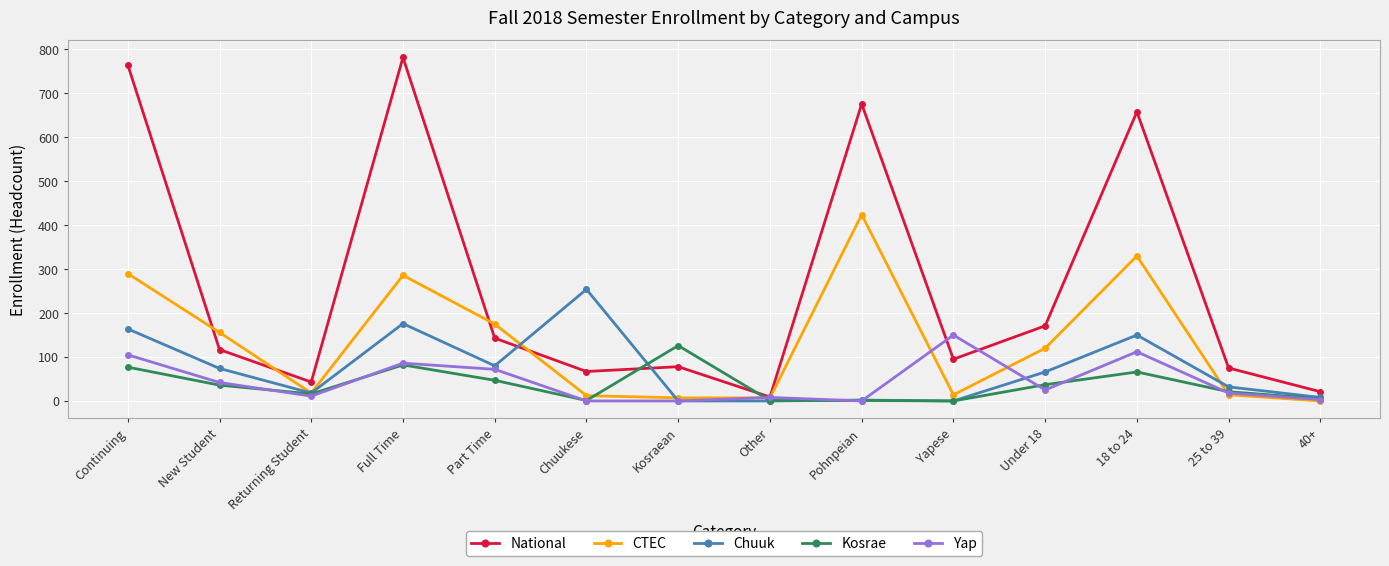

What is the label of the 9th point from the left?

Pohnpeian